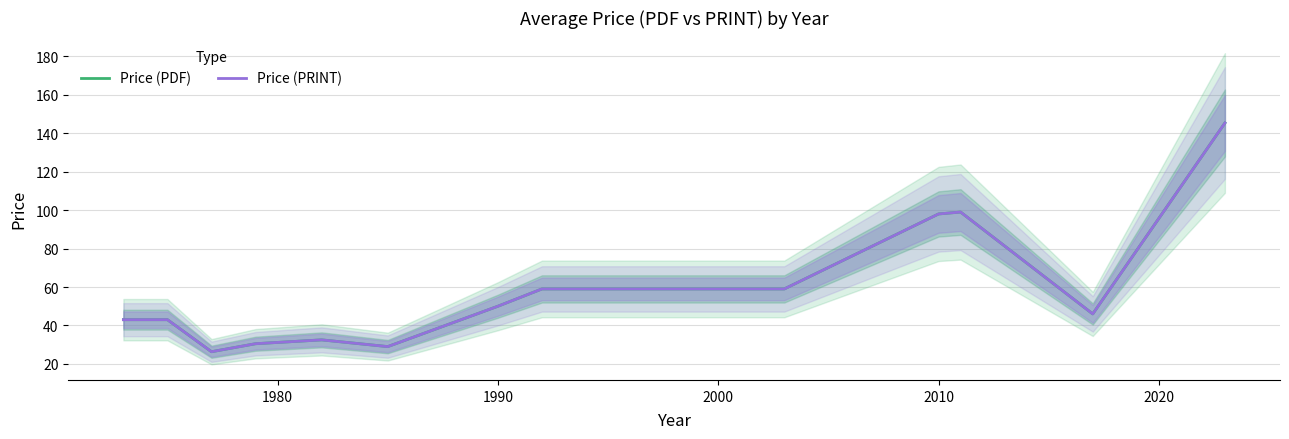

True or false: Price (PRINT) has a value of 86.7 at 8.

False